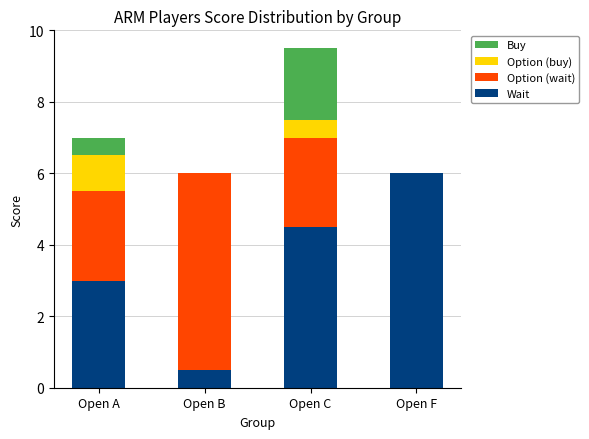

Which category has the highest value in the Wait series?

Open F